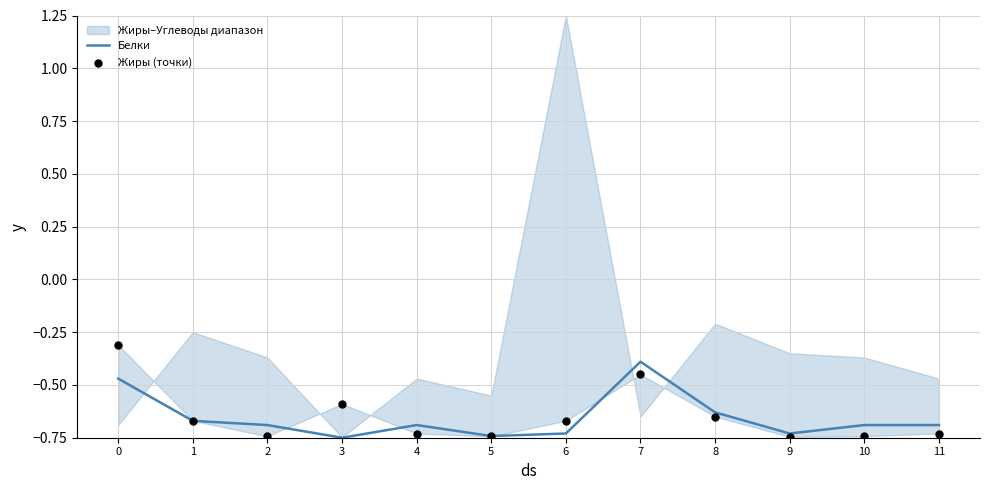

What is the total value across all series at 2?

-1.4